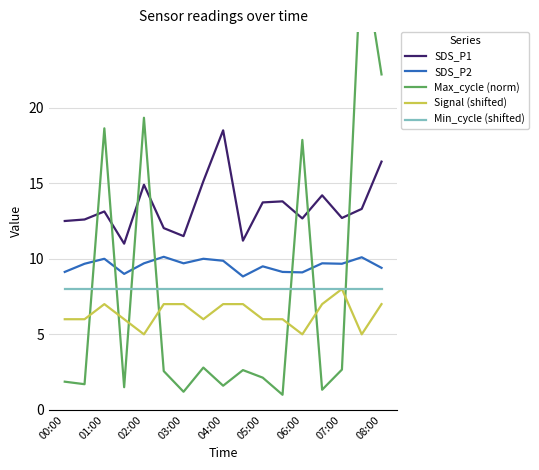

Reading right to left, transcribe all the data shown in this chart.

SDS_P1: 16.4	13.3	12.7	14.2	12.7	13.8	13.7	11.2	18.5	15.1	11.5	12.0	14.9	11.0	13.1	12.6	12.5
SDS_P2: 9.4	10.1	9.7	9.7	9.1	9.1	9.5	8.8	9.9	10.0	9.7	10.1	9.7	9.0	10.0	9.7	9.1
Max_cycle (norm): 22.2	30.5	2.7	1.3	17.9	1.0	2.1	2.6	1.6	2.8	1.2	2.6	19.3	1.5	18.6	1.7	1.9
Signal (shifted): 7.0	5.0	8.0	7.0	5.0	6.0	6.0	7.0	7.0	6.0	7.0	7.0	5.0	6.0	7.0	6.0	6.0
Min_cycle (shifted): 8.0	8.0	8.0	8.0	8.0	8.0	8.0	8.0	8.0	8.0	8.0	8.0	8.0	8.0	8.0	8.0	8.0